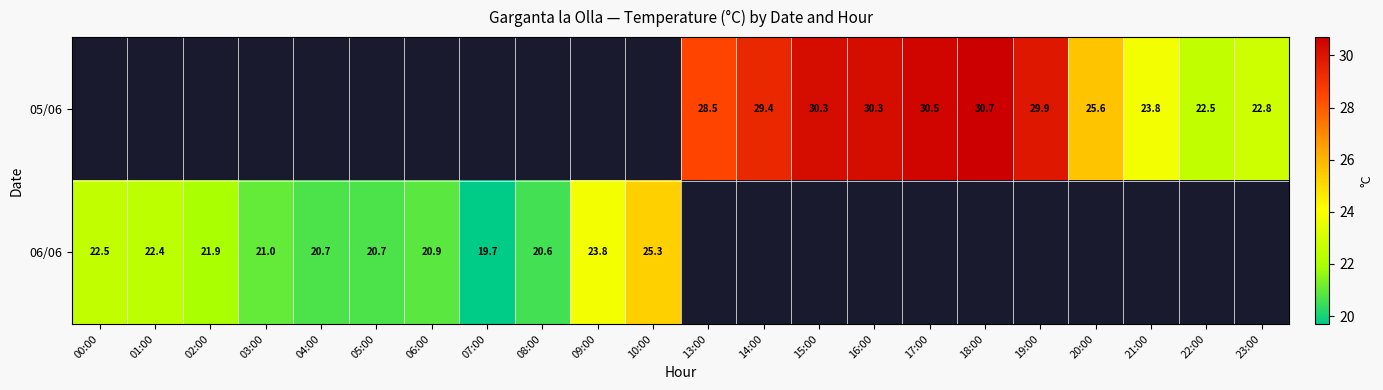

True or false: 06/06 has a value of 32.7 at 09:00.

False